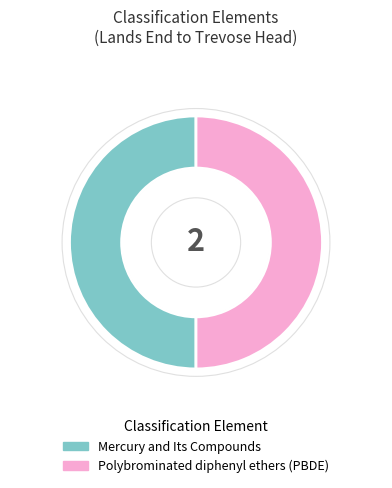

Combined, do Mercury and Its Compounds and Polybrominated diphenyl ethers (PBDE) account for over 50%?

Yes